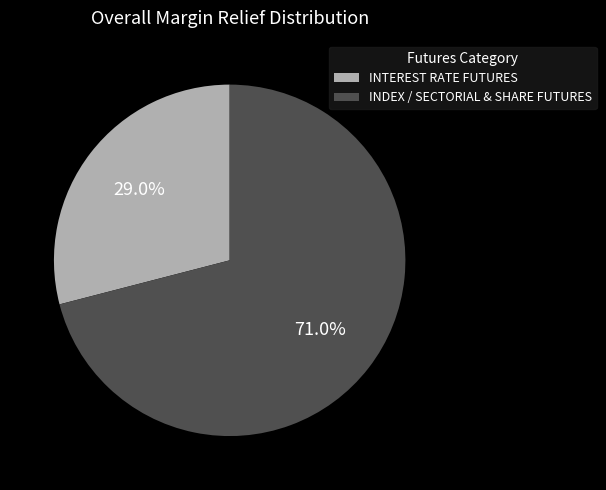

Combined, what portion of the pie is INTEREST RATE FUTURES and INDEX / SECTORIAL & SHARE FUTURES?

100.0%